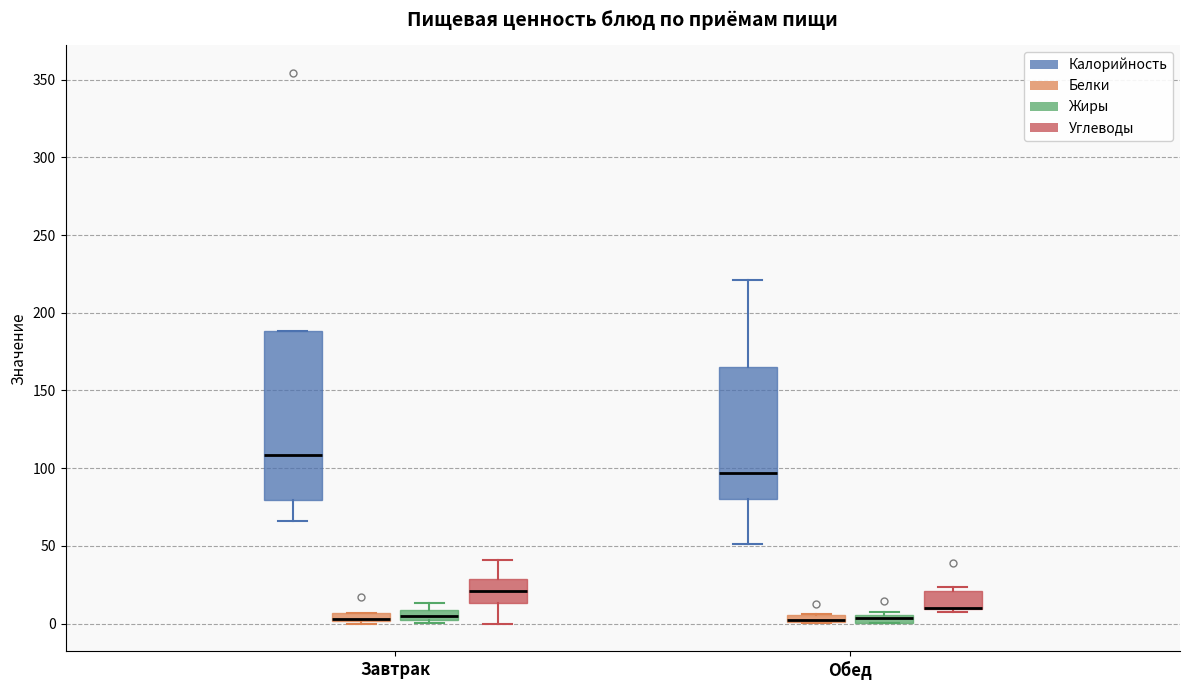

Where is the lower edge of the box for Обед (Углеводы) on the y-axis? The values are not printed on the chart, so give them approximately, as read against the axis.

10